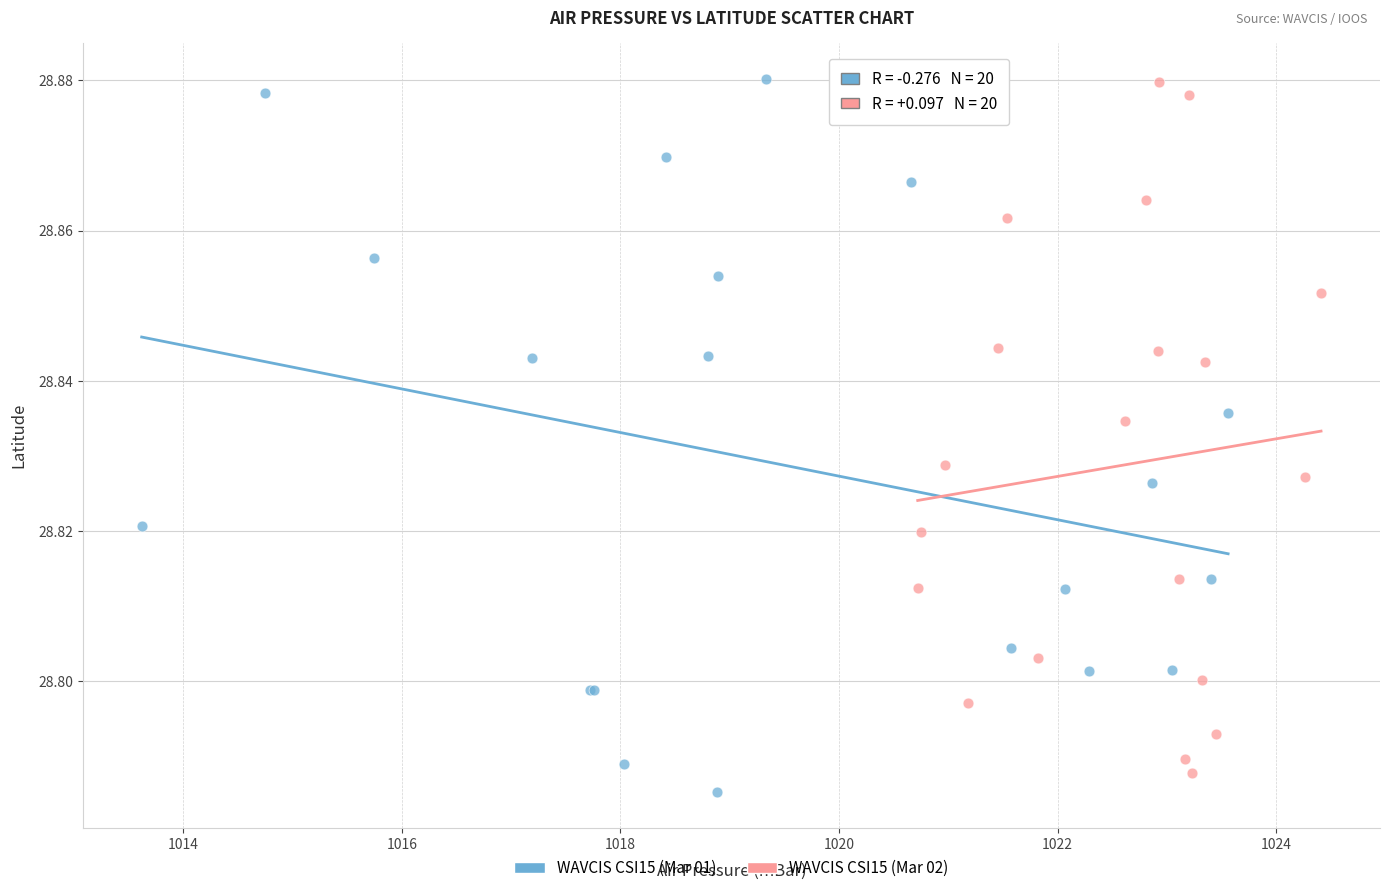

Which series has the widest spread of Y values?

WAVCIS CSI15 (Mar 01)